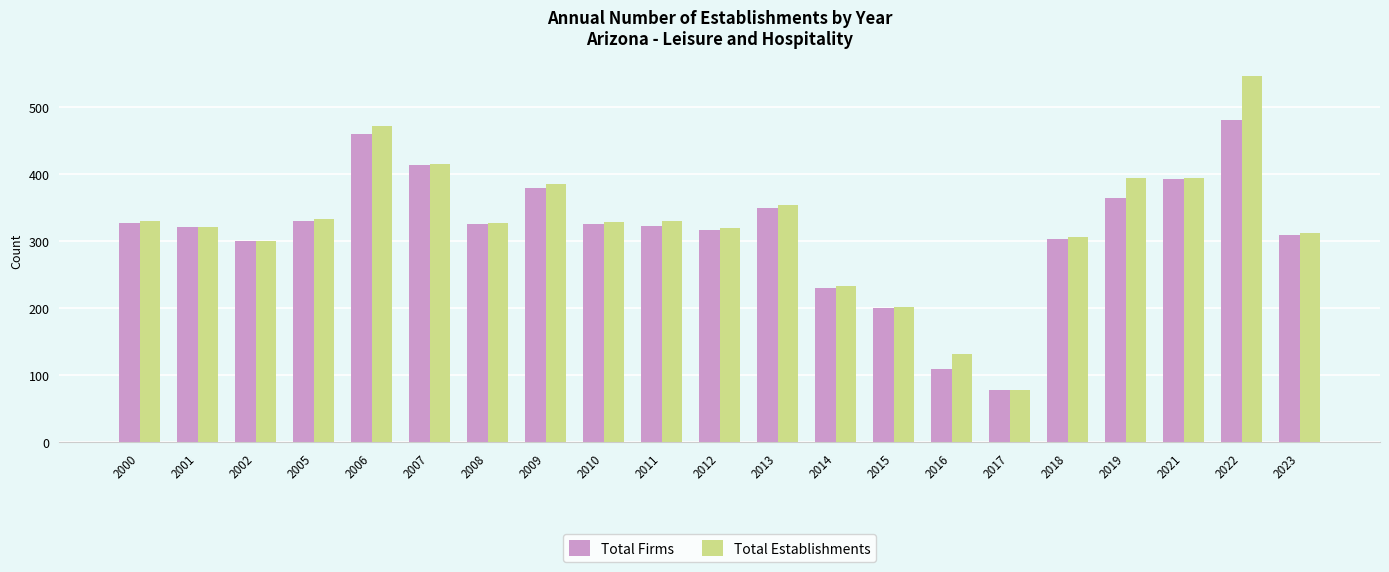

What is the value of the Total Establishments bar at the 15th from the left?

132